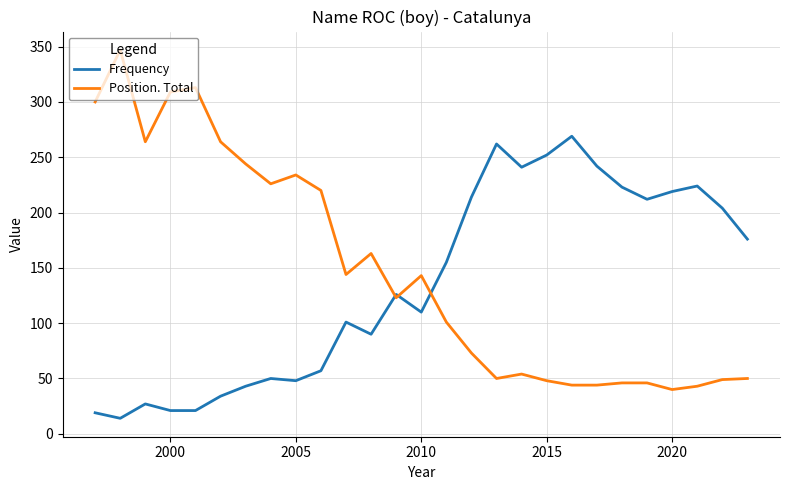

Which series has the widest spread of values?

Position. Total